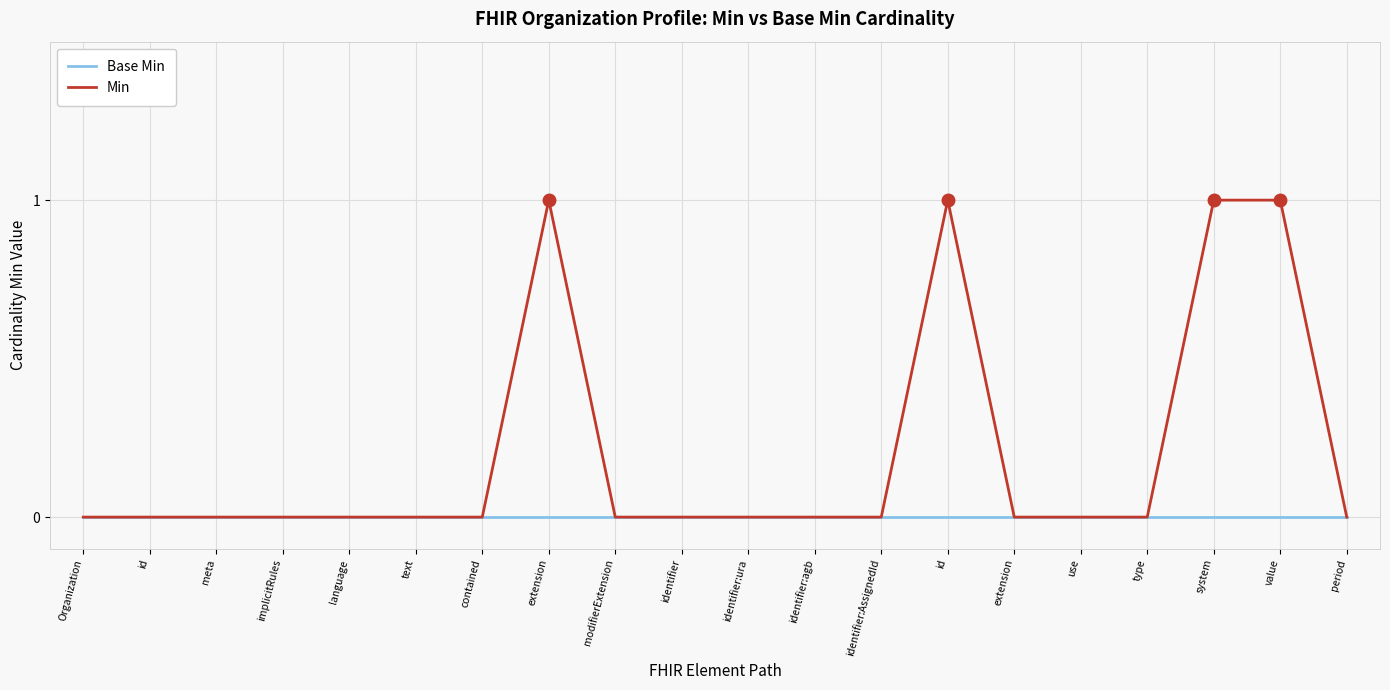

Between extension and meta, which is larger?

extension